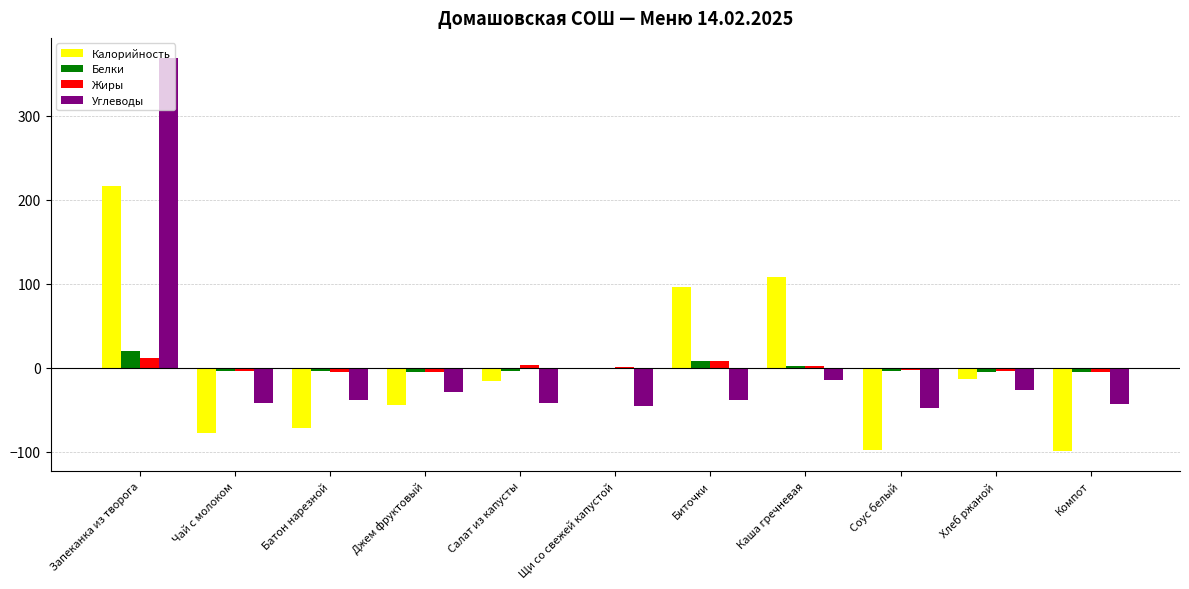

Is the value of Углеводы at Щи со свежей капустой greater than the value of Белки at Чай с молоком?

No